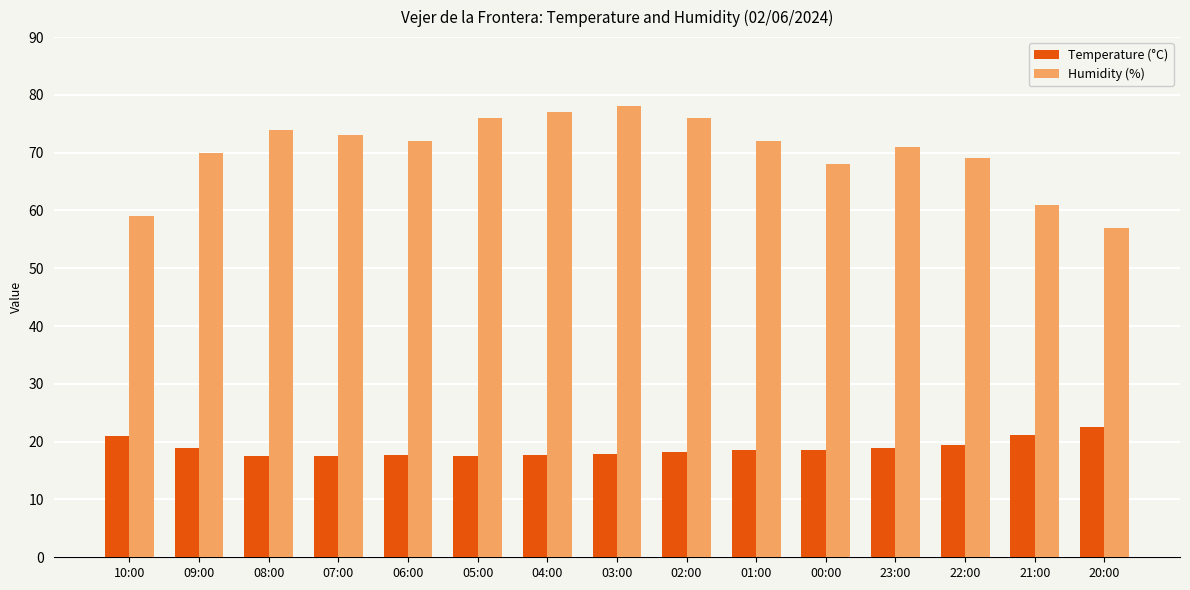

List the series in order of their peak value, lowest first.

Temperature (°C), Humidity (%)